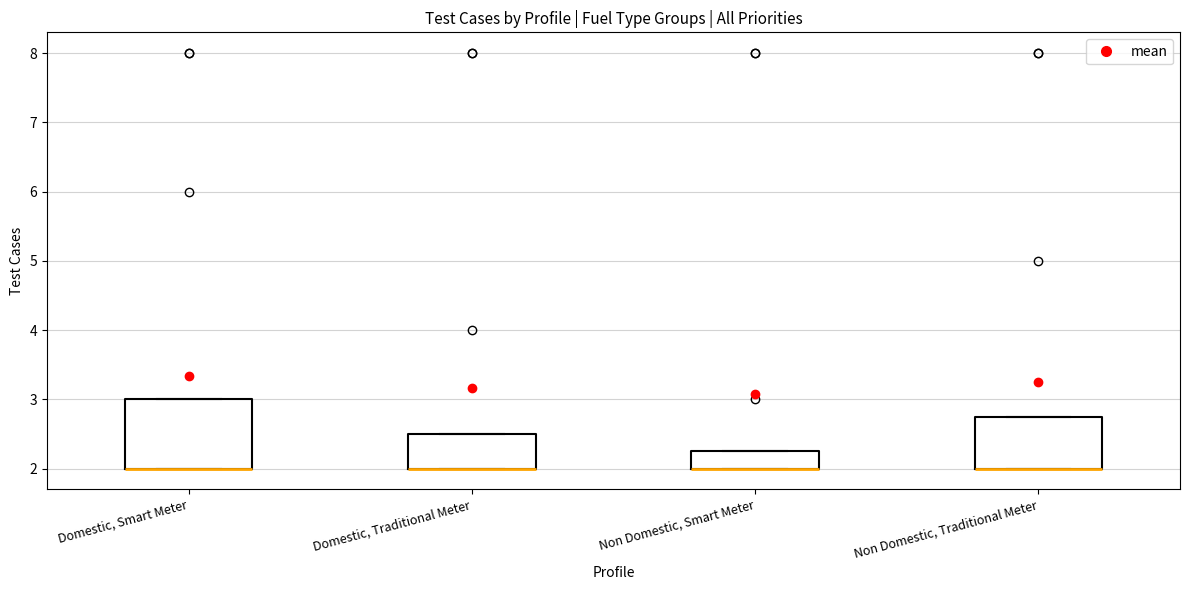

Reading left to right, transcribe this box plot: for each box, give where its median line is, the range the box spans, and where its two whiskers end, as read against the y-axis. The values are not printed on the chart, so give them approximately, as read against the axis.

Domestic, Smart Meter: median 2.0 (drawn on the box's lower edge), box 2.0 to 3.0, whiskers 2.0 to 3.0
Domestic, Traditional Meter: median 2.0 (drawn on the box's lower edge), box 2.0 to 2.5, whiskers 2.0 to 2.5
Non Domestic, Smart Meter: median 2.0 (drawn on the box's lower edge), box 2.0 to 2.3, whiskers 2.0 to 2.3
Non Domestic, Traditional Meter: median 2.0 (drawn on the box's lower edge), box 2.0 to 2.8, whiskers 2.0 to 2.8